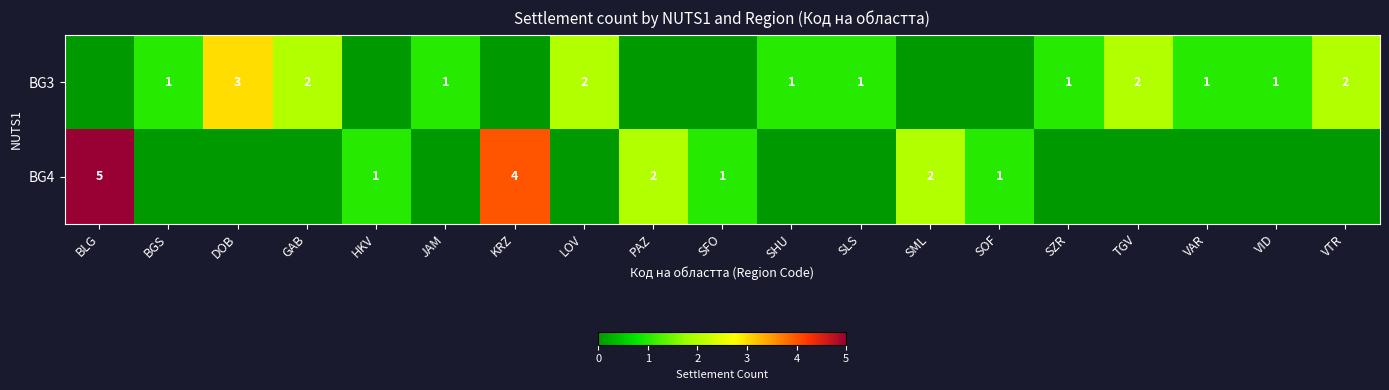

The BG4 series shows 2 at SOF. True or false?

False